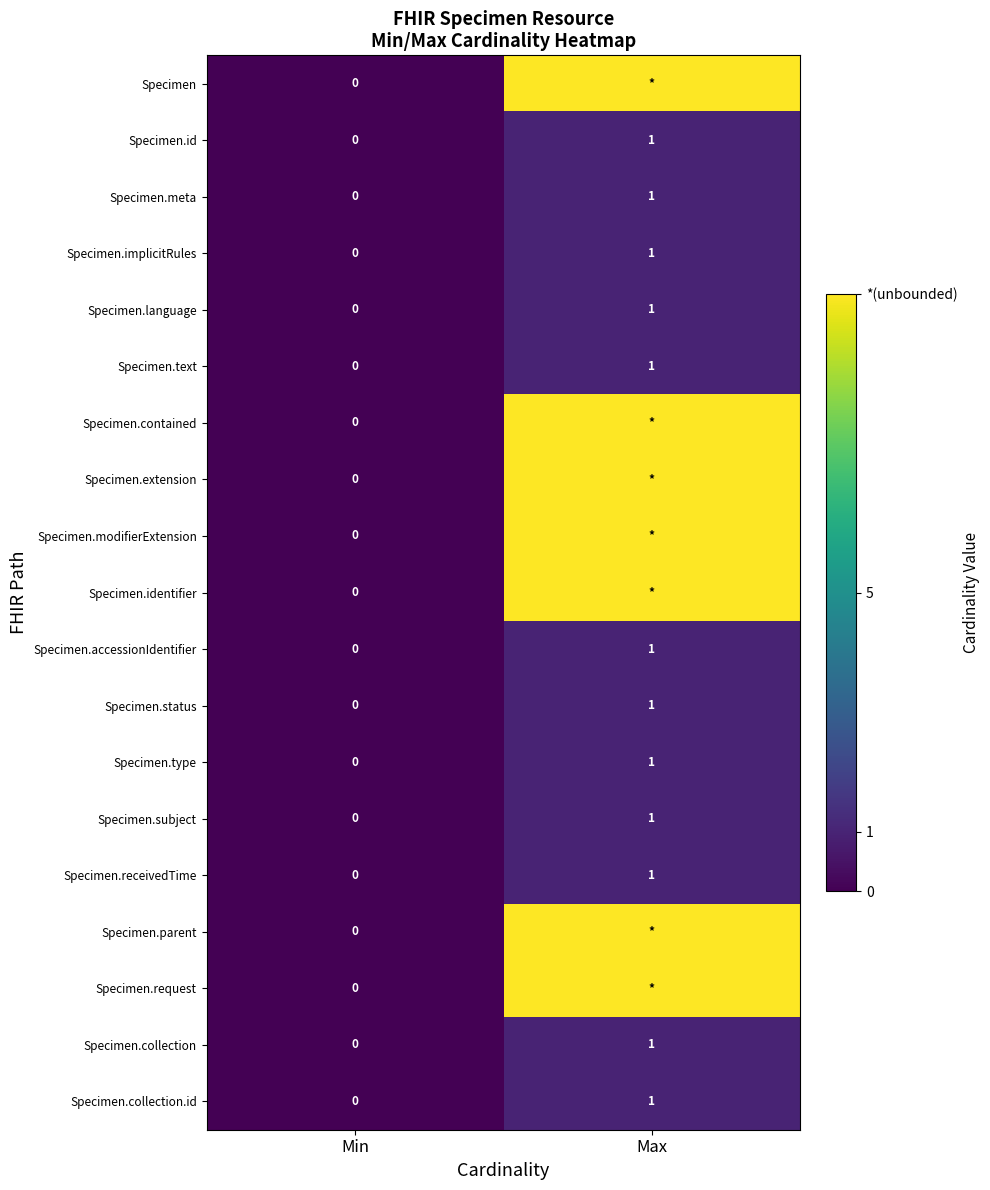

The value of Specimen.language at Max is 1. True or false?

True